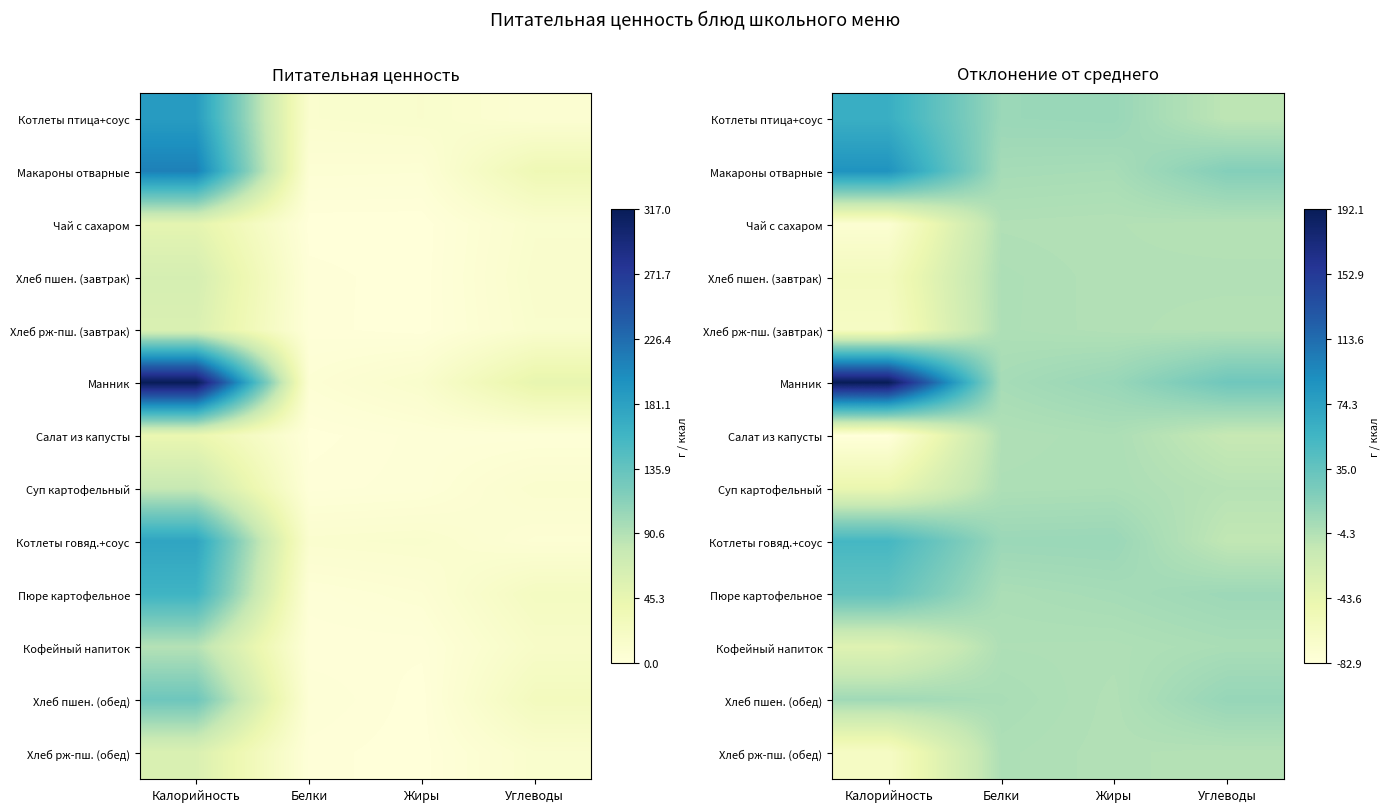

The value of Кофейный напиток at Калорийность is -35.5. True or false?

True